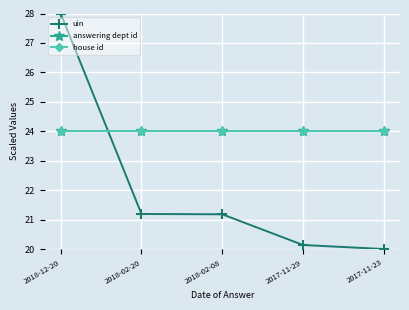

Does the chart have visible grid lines?

Yes